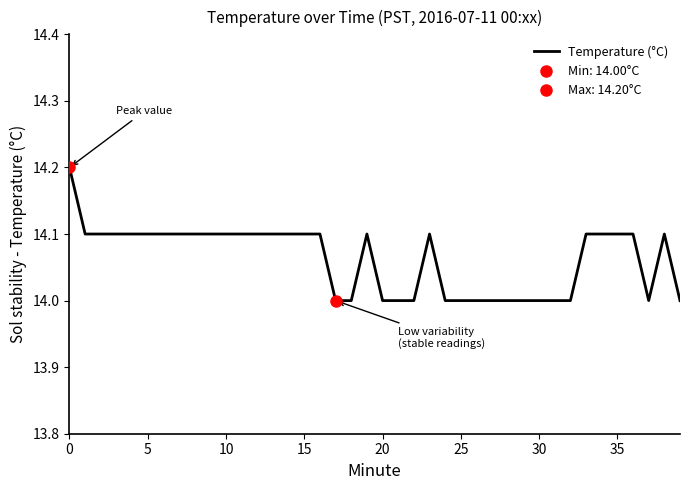

What is the maximum value for Temperature (°C)?

14.2